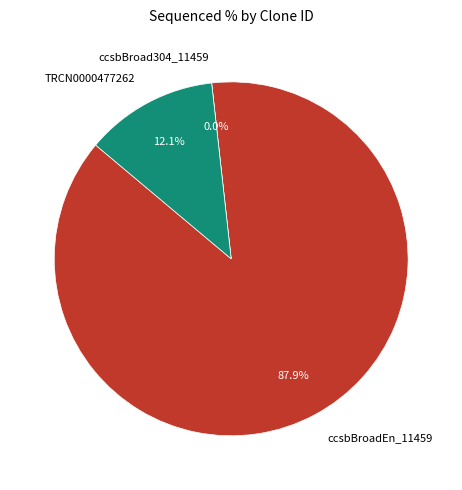

Which category accounts for the majority?

ccsbBroadEn_11459